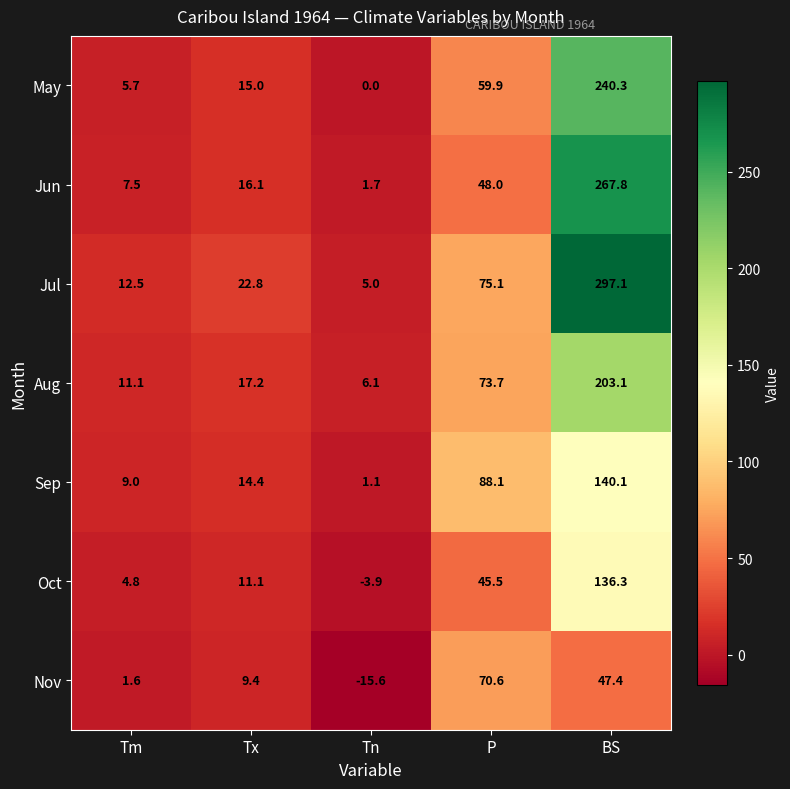

What is the difference between the highest and lowest values at Tn?

21.7